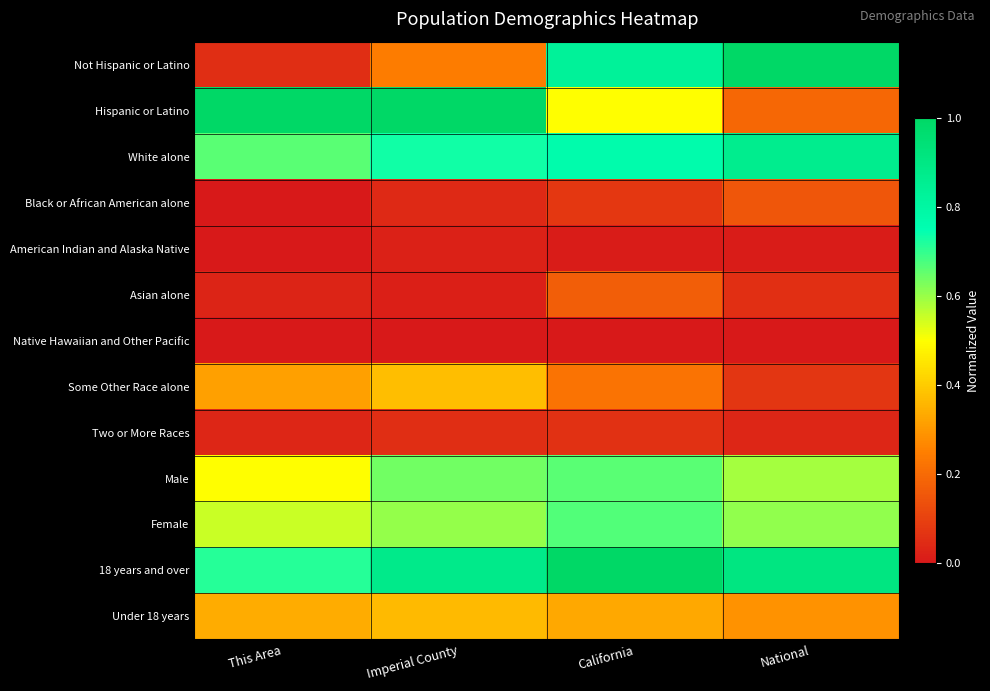

Reading right to left, list all the values displayed in this chart.

Not Hispanic or Latino: National=1.0	California=0.8	Imperial County=0.2	This Area=0.1
Hispanic or Latino: National=0.2	California=0.5	Imperial County=1.0	This Area=1.0
White alone: National=0.9	California=0.8	Imperial County=0.7	This Area=0.7
Black or African American alone: National=0.1	California=0.1	Imperial County=0.0	This Area=0.0
American Indian and Alaska Native: National=0.0	California=0.0	Imperial County=0.0	This Area=0.0
Asian alone: National=0.1	California=0.2	Imperial County=0.0	This Area=0.0
Native Hawaiian and Other Pacific: National=0.0	California=0.0	Imperial County=0.0	This Area=0.0
Some Other Race alone: National=0.1	California=0.2	Imperial County=0.4	This Area=0.3
Two or More Races: National=0.0	California=0.1	Imperial County=0.1	This Area=0.0
Male: National=0.6	California=0.7	Imperial County=0.6	This Area=0.5
Female: National=0.6	California=0.7	Imperial County=0.6	This Area=0.6
18 years and over: National=0.9	California=1.0	Imperial County=0.9	This Area=0.7
Under 18 years: National=0.3	California=0.3	Imperial County=0.4	This Area=0.3